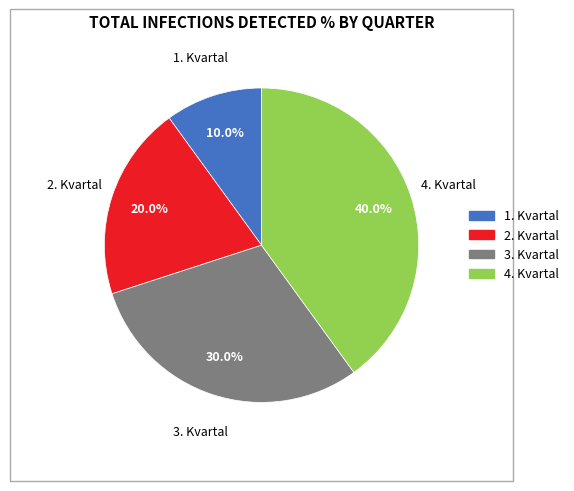

To the nearest percent, what is the combined percentage of 4. Kvartal and 3. Kvartal?

70%